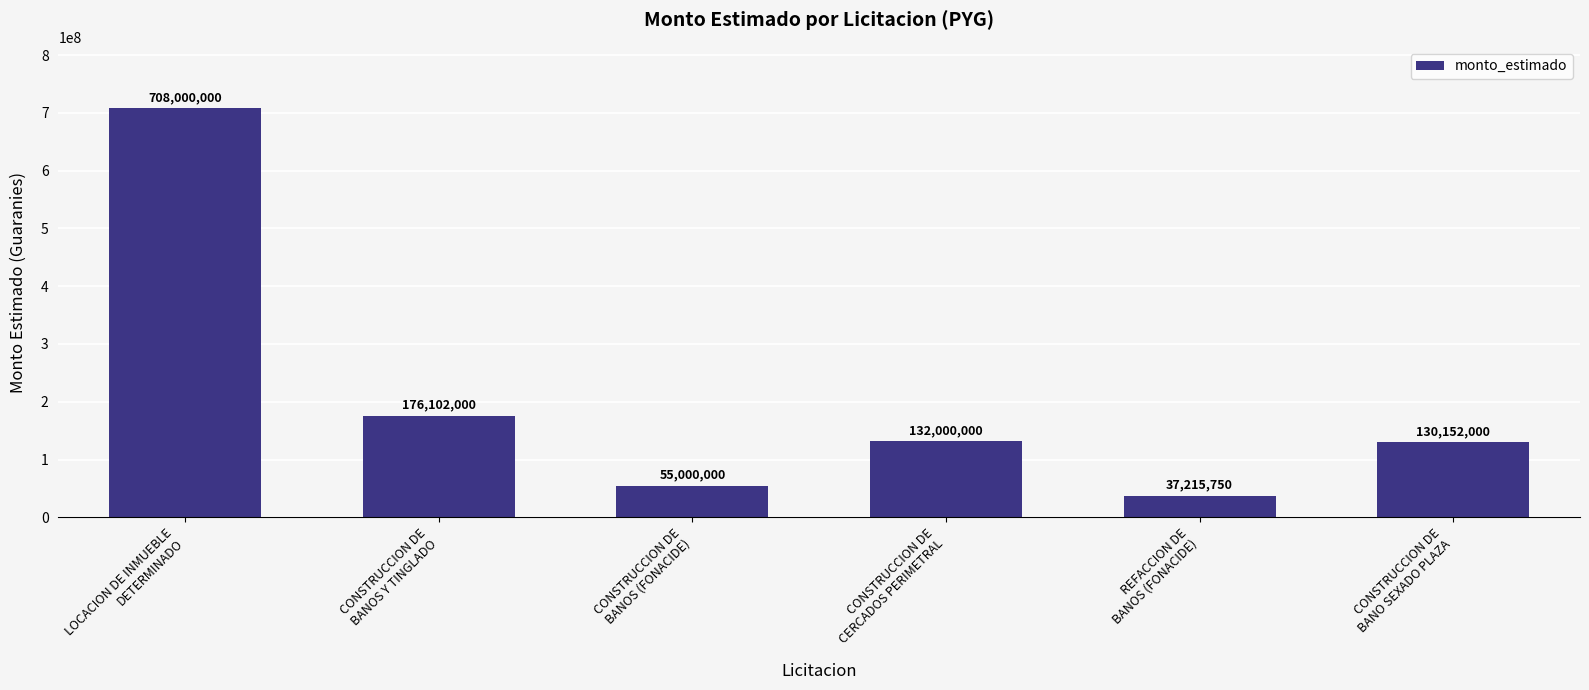

What is the smallest value displayed?

37215750